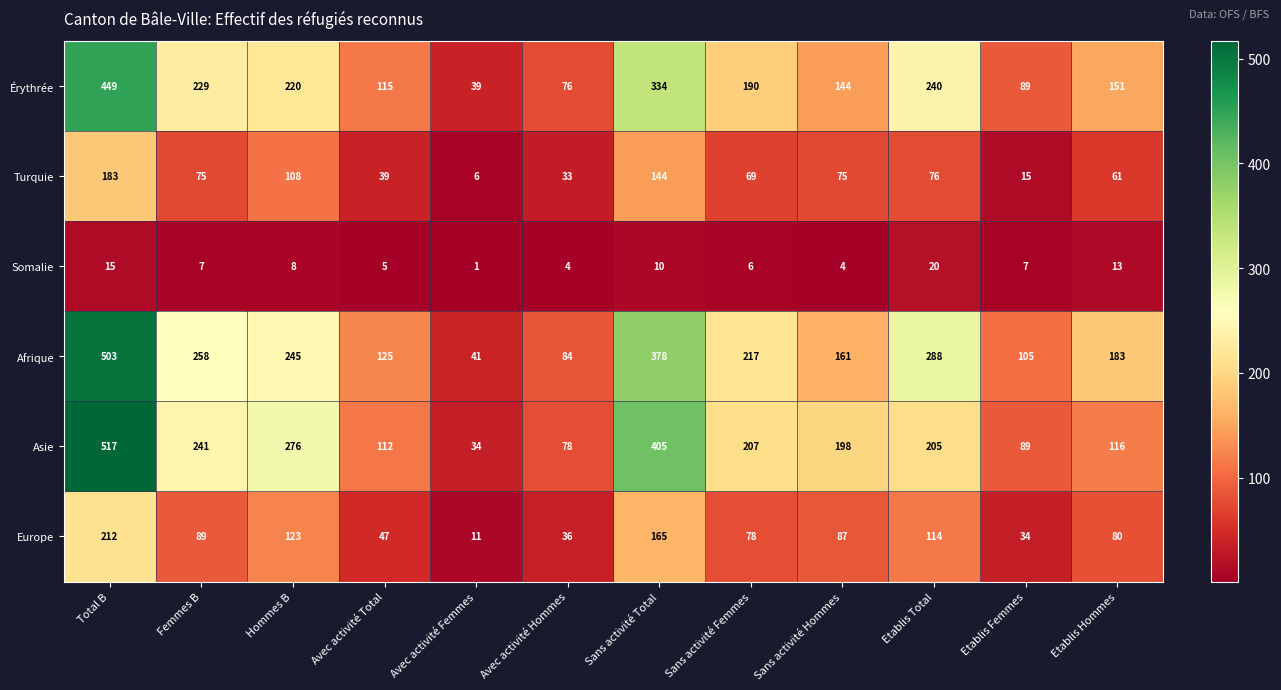

The Turquie series shows 120 at Sans activité Hommes. True or false?

False